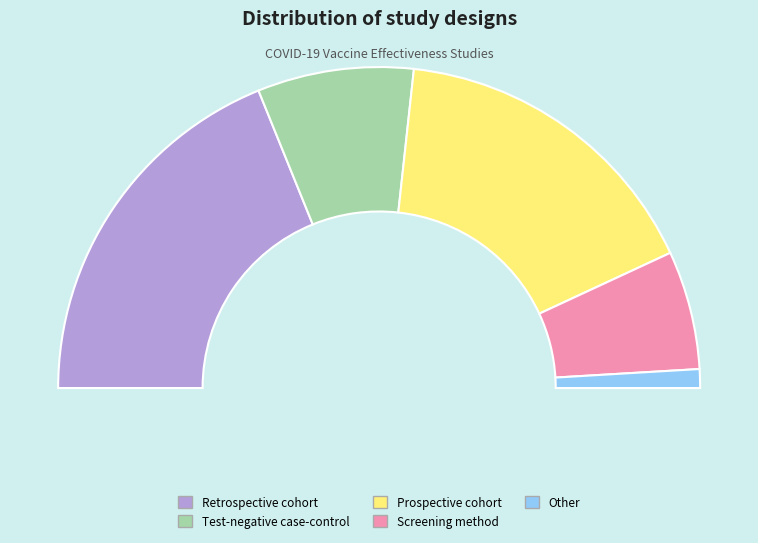

Does any single category account for the majority?

No